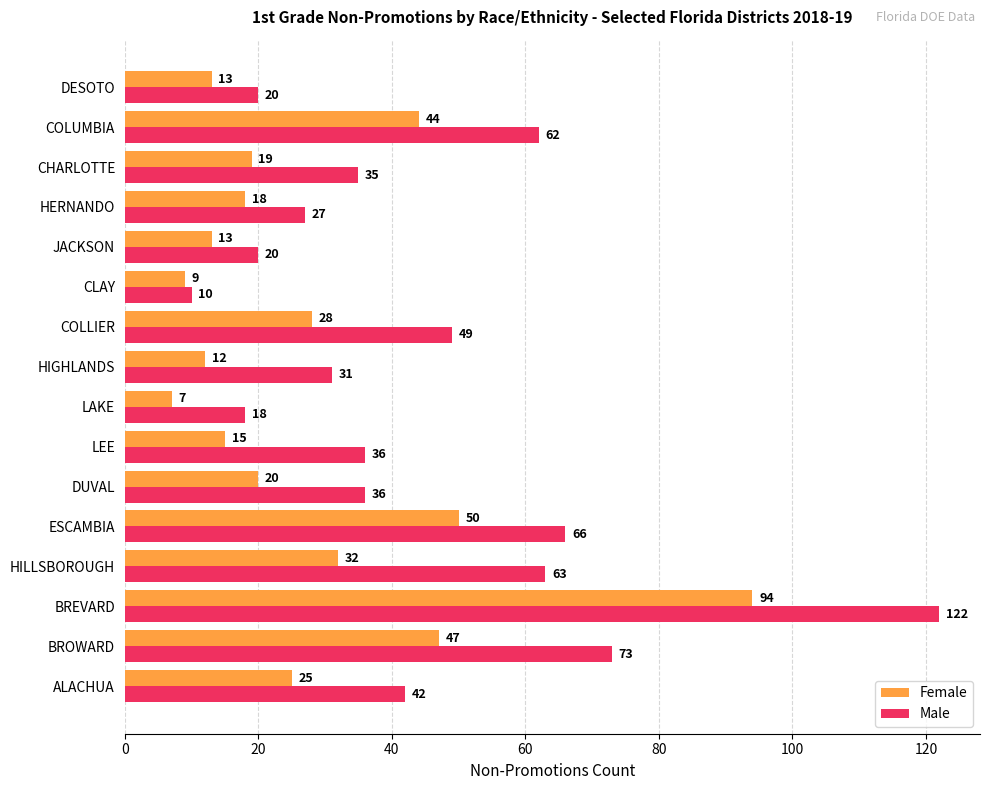

What is the sum of the Female values at DESOTO and HERNANDO?

31